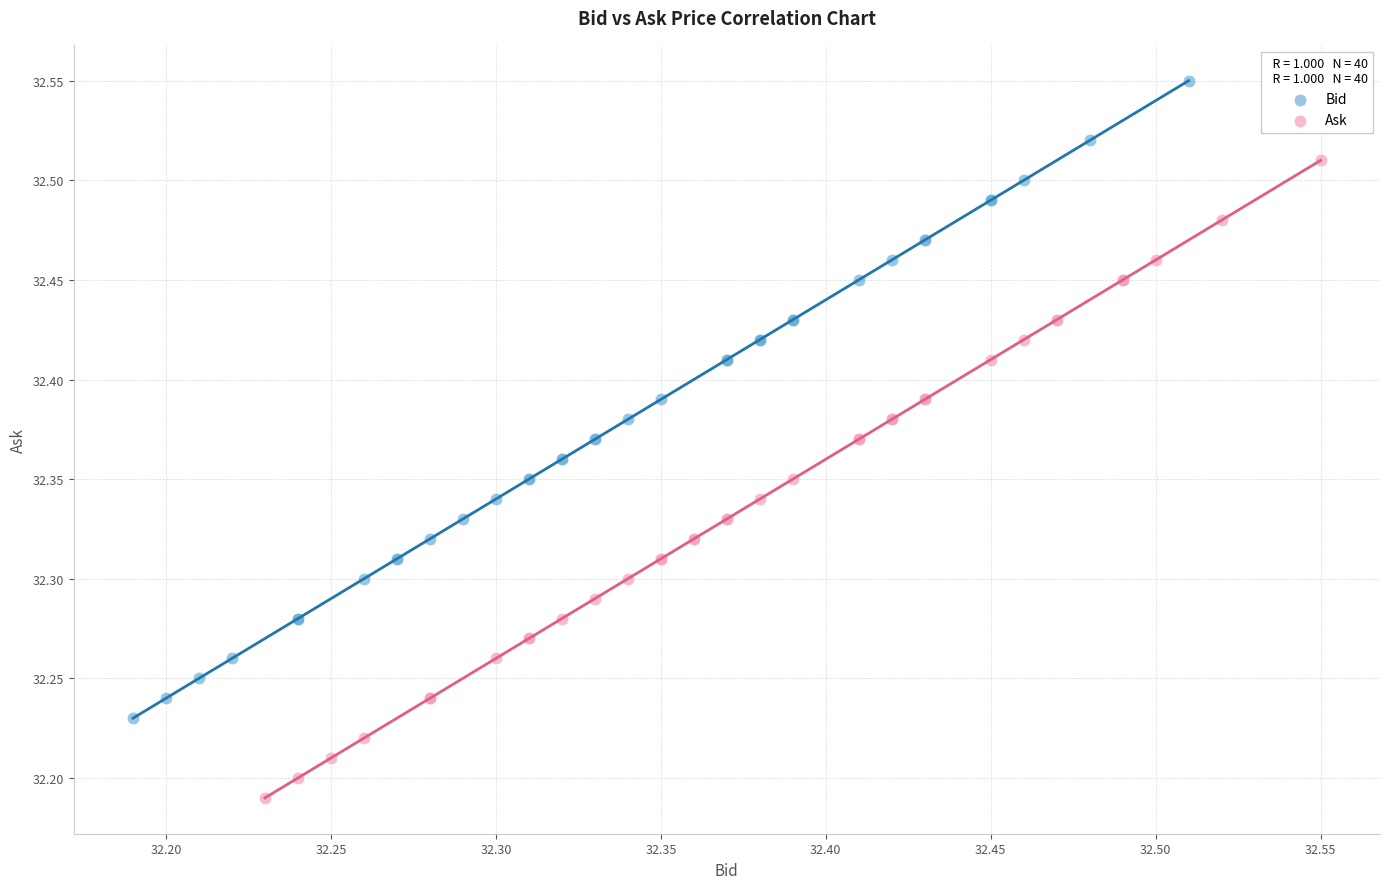

Which series contains the lowest Y value?

Ask